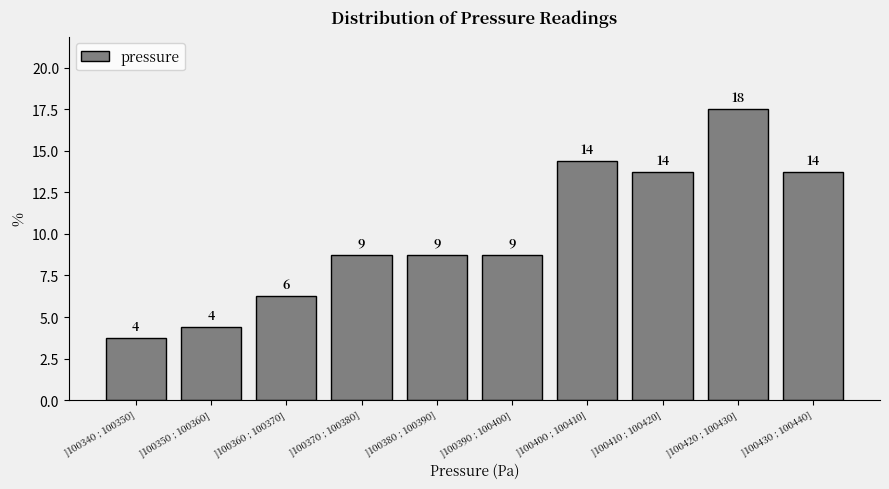

Does the chart contain any negative values?

No